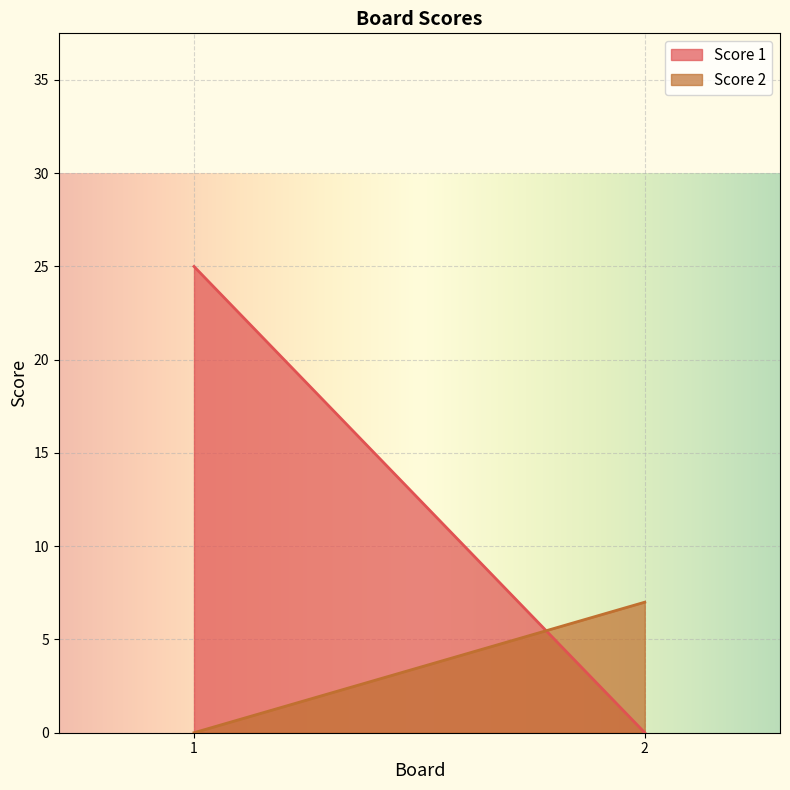

What is the average value of the Score 1 series?

12